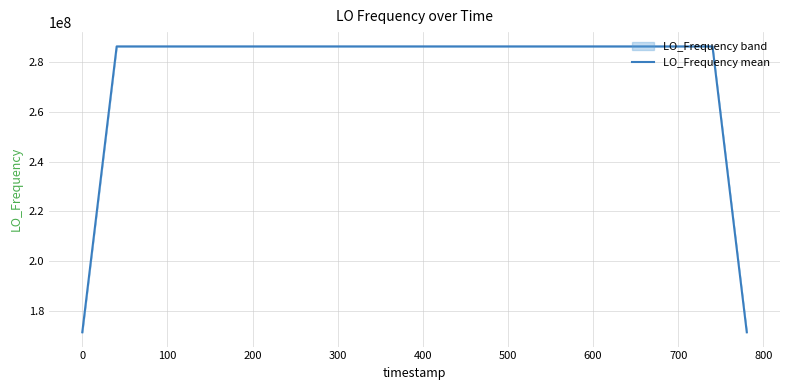

What is the highest value of the LO_Frequency mean series?

286078800.6